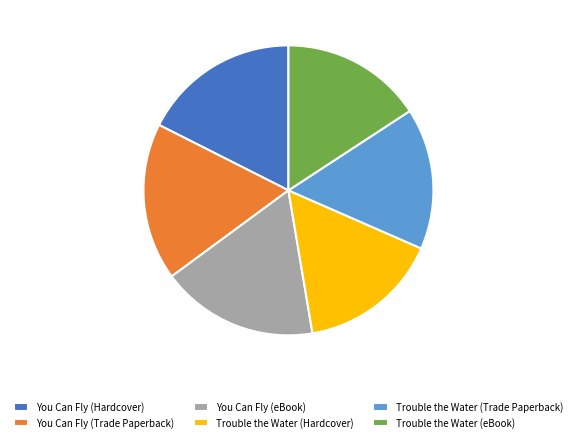

How many segments does this pie chart have?

6